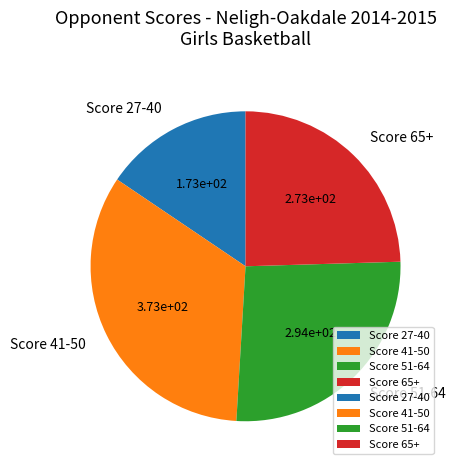

How many segments does this pie chart have?

4